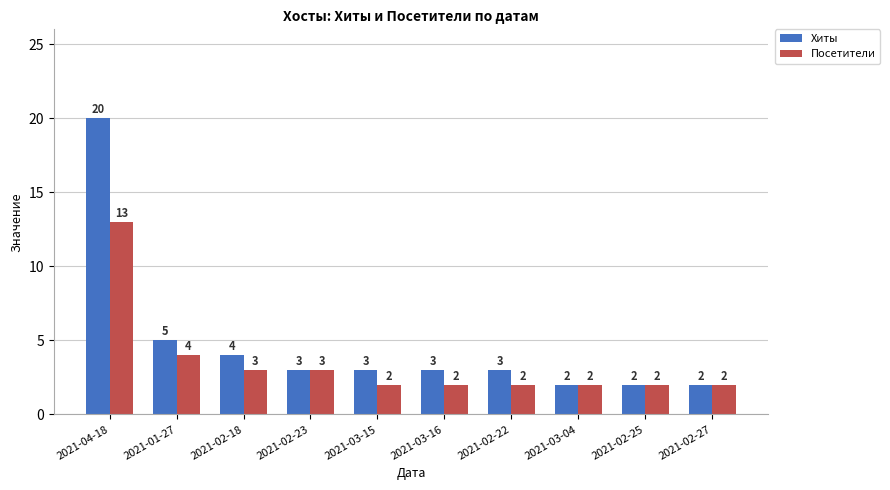

Which series changed the most between 2021-02-22 and 2021-03-04?

Хиты